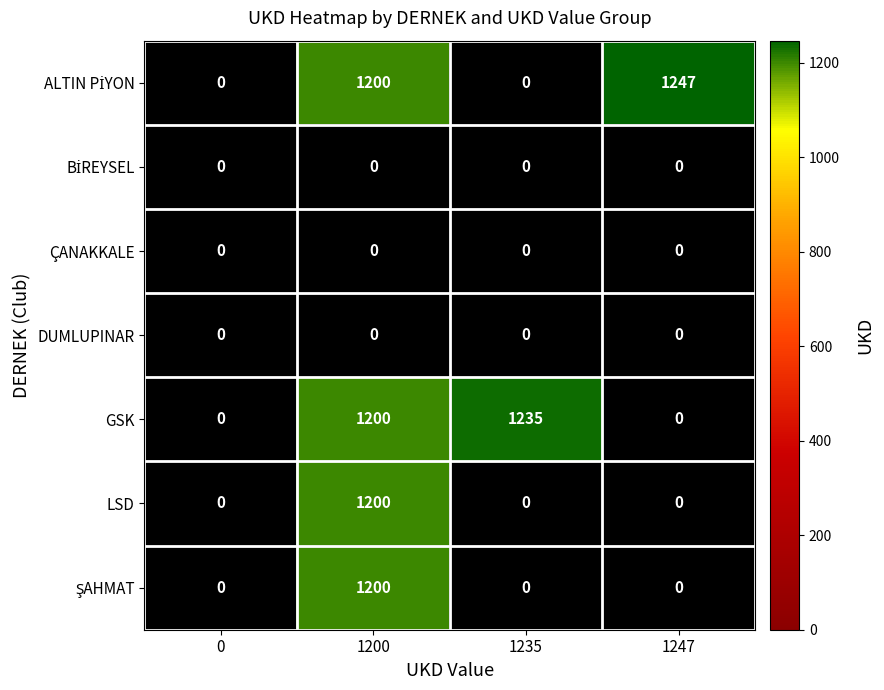

Count the number of categories in the chart.

4